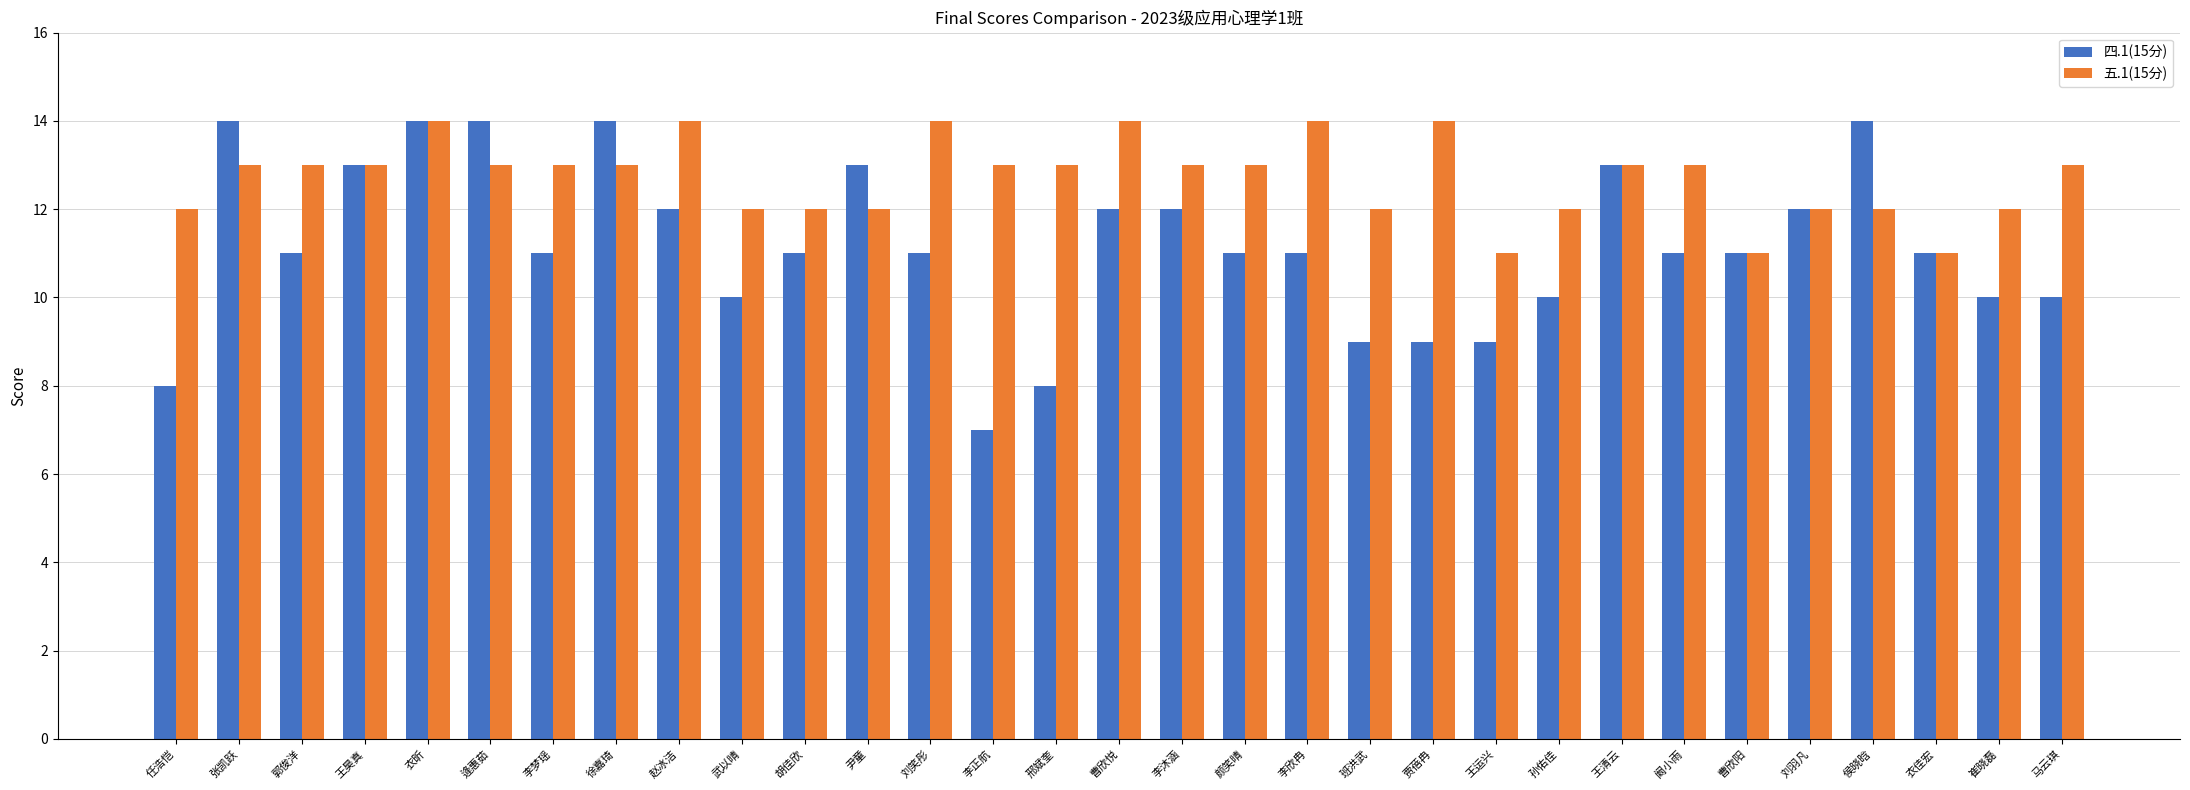

Is the value of 四.1(15分) at 贾蓓冉 greater than the value of 五.1(15分) at 李沐涵?

No